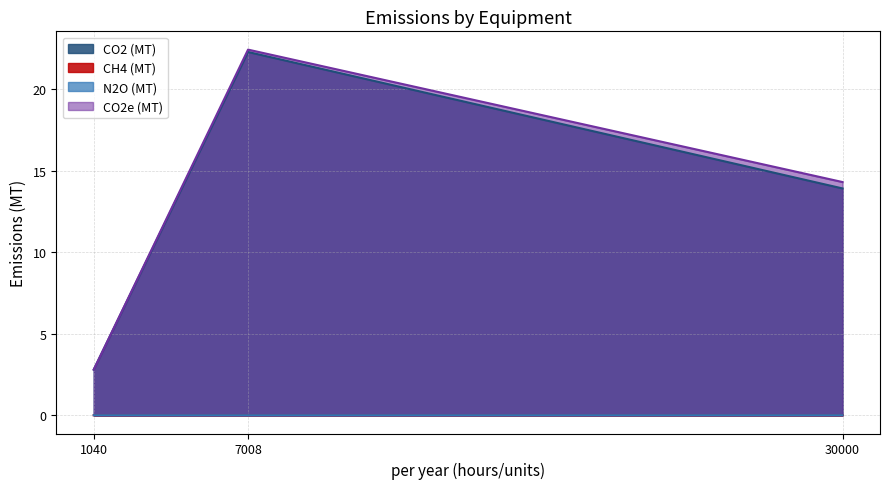

Which series has the largest range (max minus min)?

CO2e (MT)